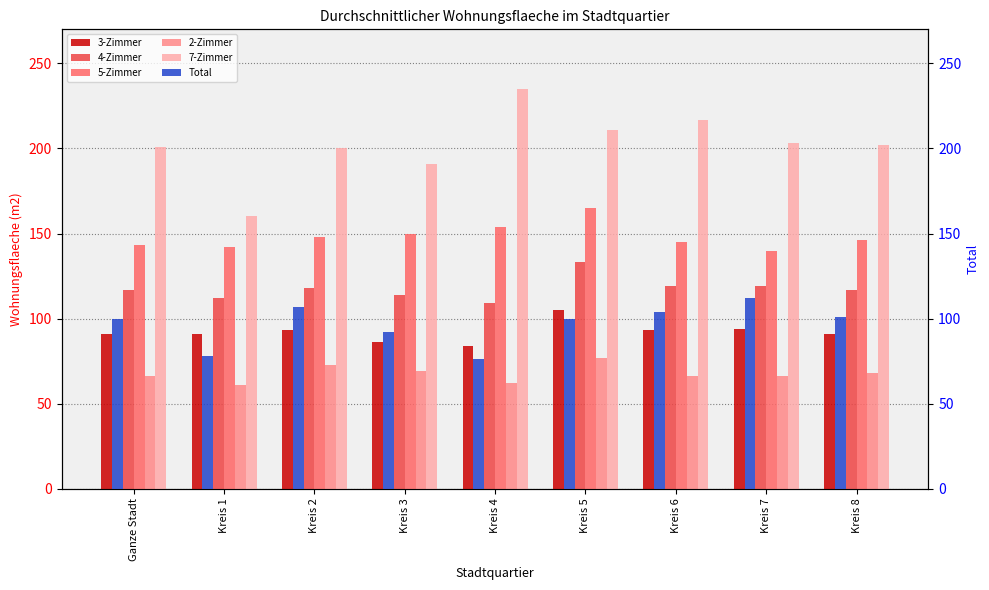

What is the sum of all 2-Zimmer values?

608